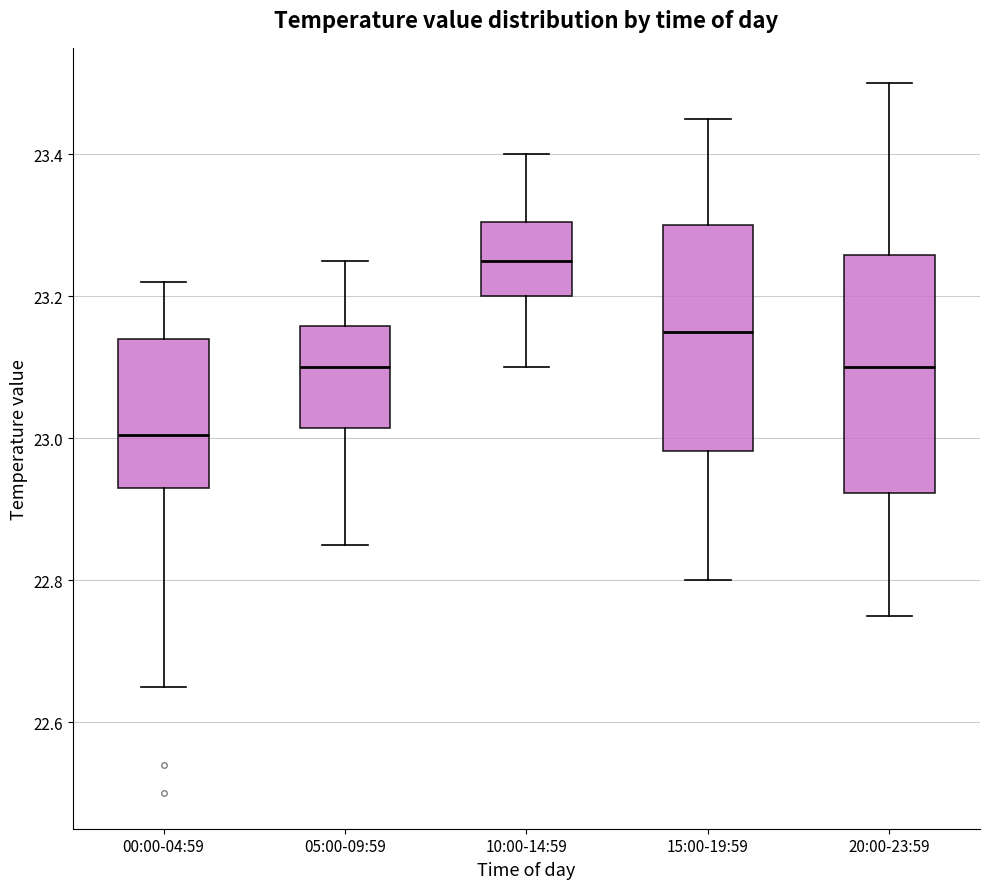

Where does the lower whisker of the box for 10:00-14:59 end on the y-axis? The values are not printed on the chart, so give them approximately, as read against the axis.

23.10